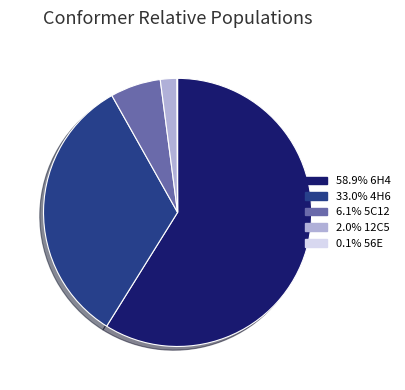

Does any single category account for the majority?

Yes